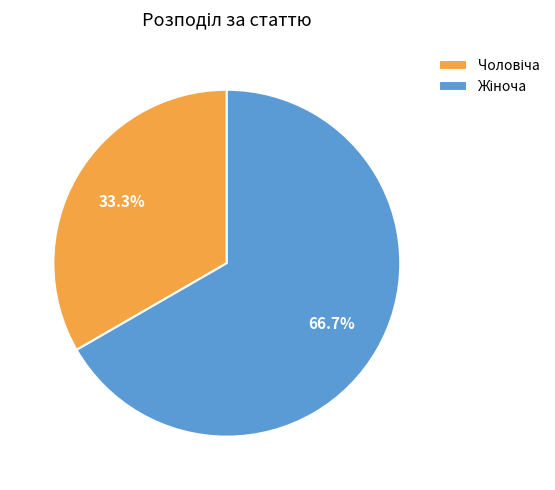

Does any single category account for the majority?

Yes